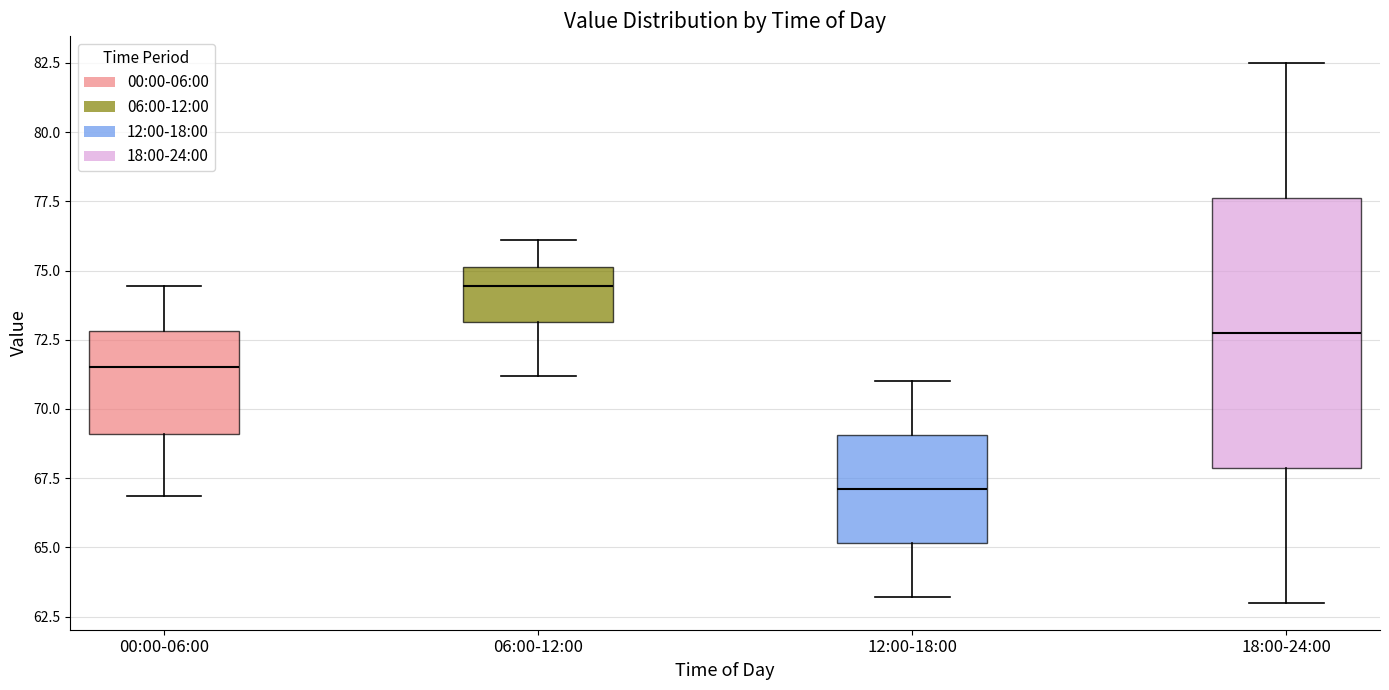

Where does the median line of the box for 18:00-24:00 sit on the y-axis? The values are not printed on the chart, so give them approximately, as read against the axis.

73.0